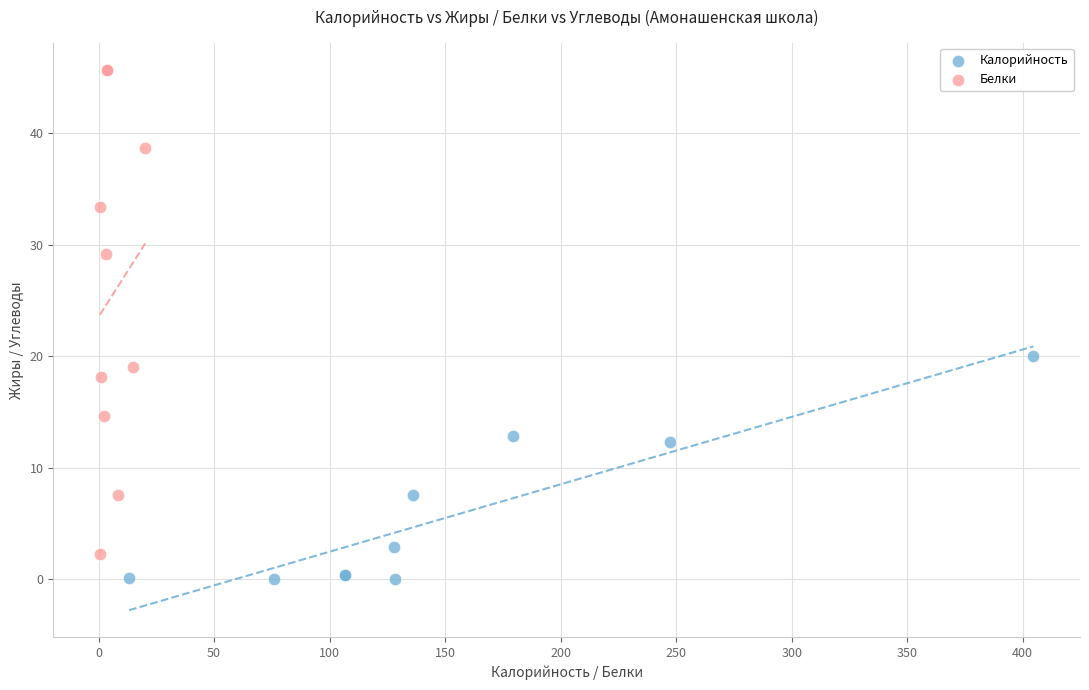

What are all the series names shown in the legend?

Калорийность, Белки